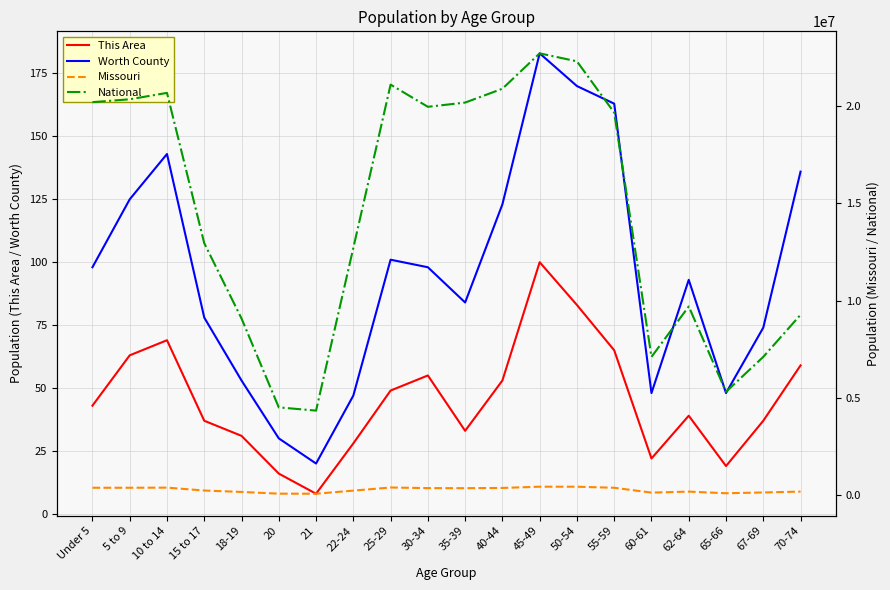

True or false: Worth County and National cross at least once.

False